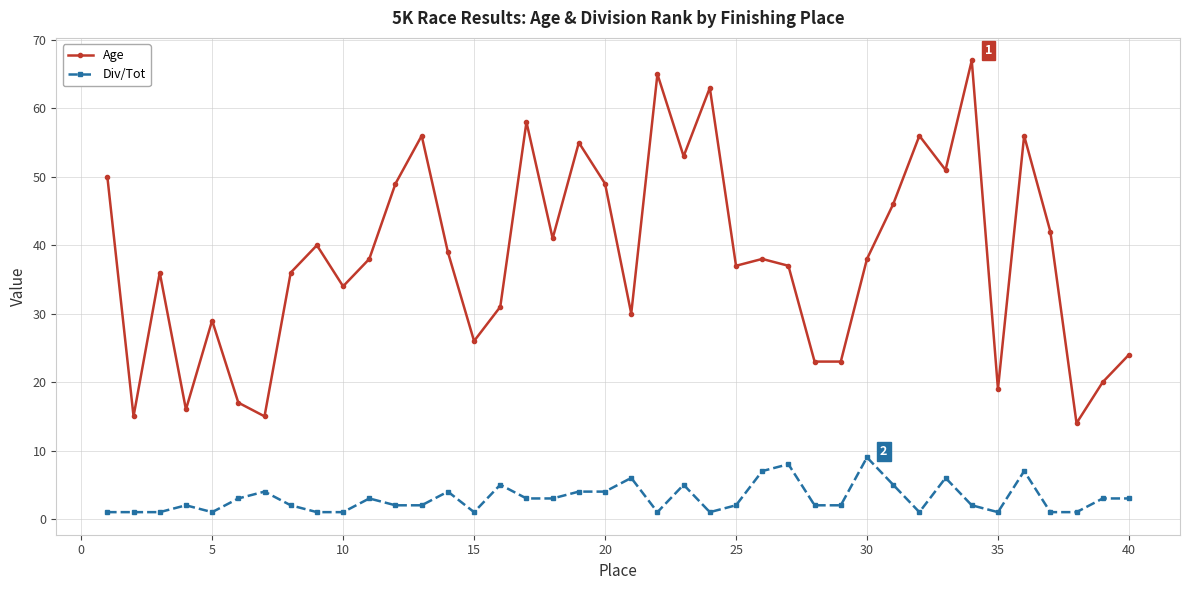

What is the difference between the maximum and minimum values in the Div/Tot series?

8